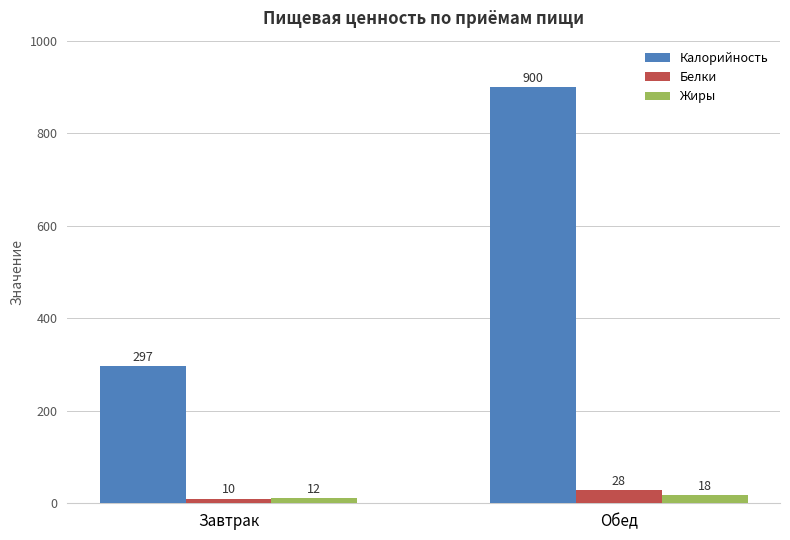

What is the lowest value of the Жиры series?

11.7